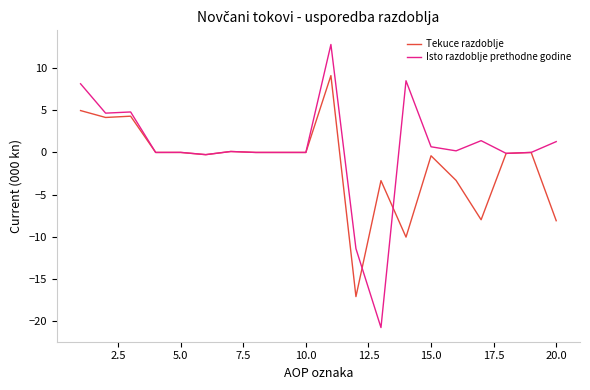

What is the minimum value for Tekuce razdoblje?

-17.1